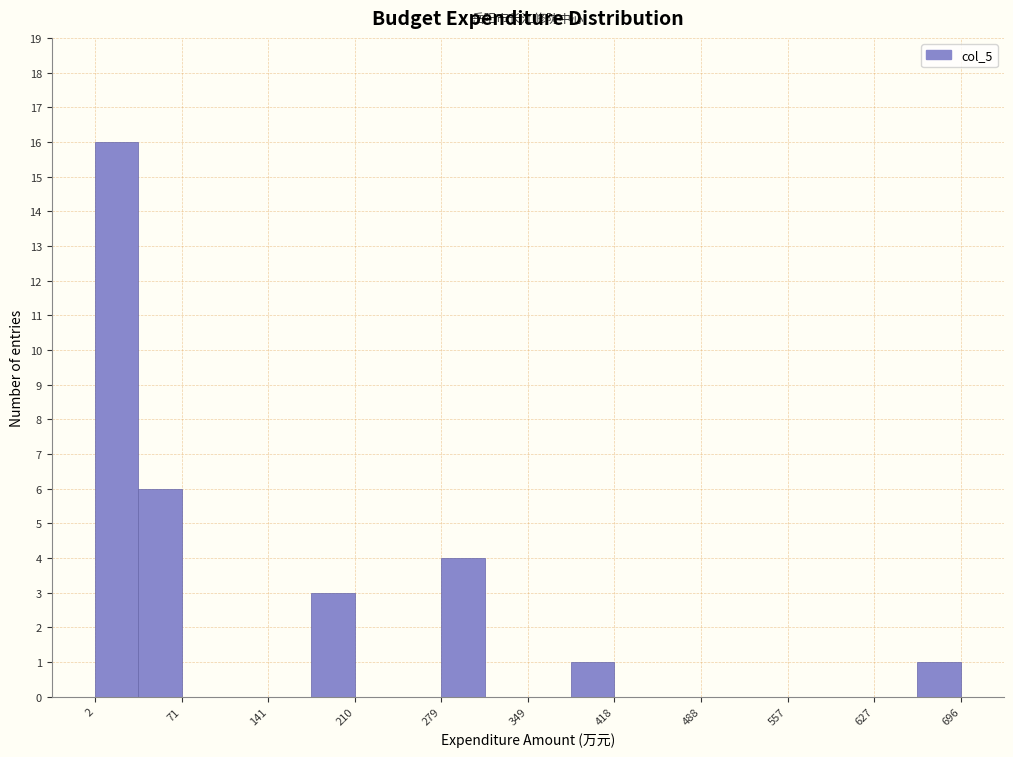

Read against the x-axis, roughly where is the centre of the tallest bar?

20